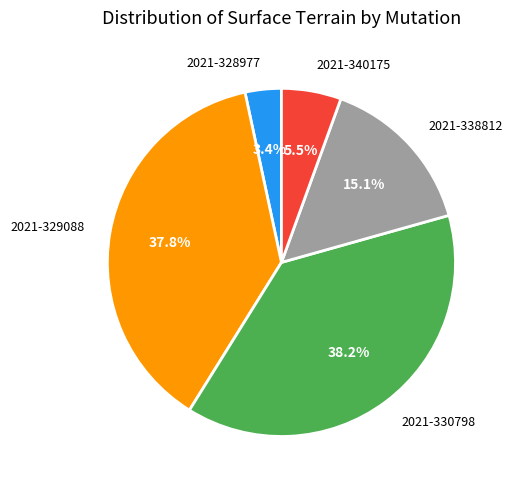

Is 2021-340175 the majority of the pie?

No